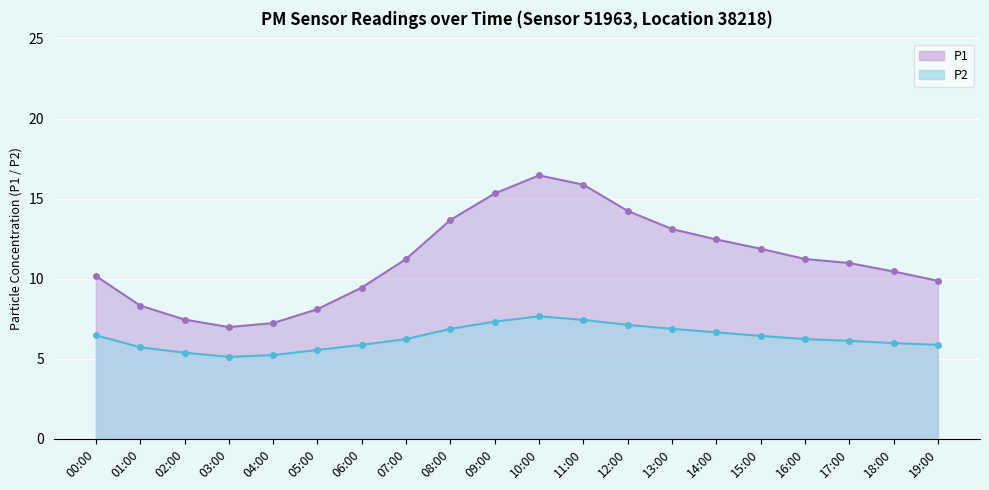

What is the maximum value for P1?

16.4